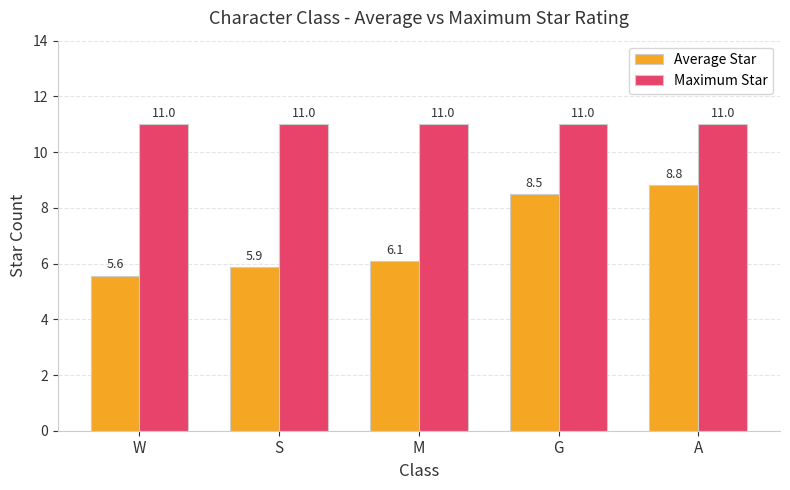

Read the Maximum Star value at S.

11.0